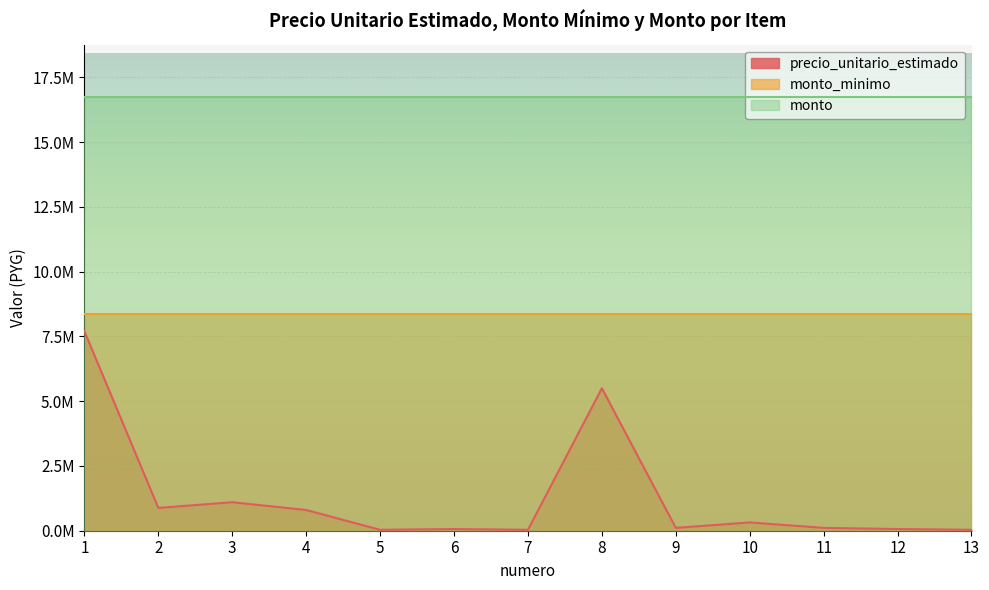

In precio_unitario_estimado, how many points are lower than both neighbors (excluding endpoints)?

4